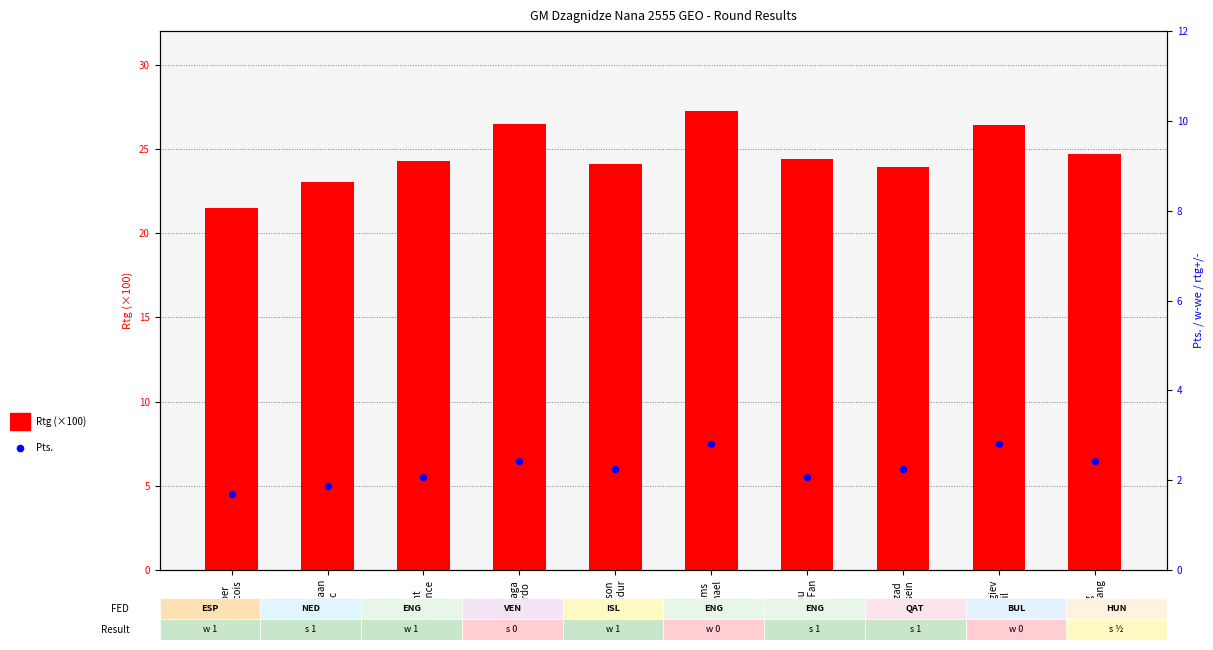

Which series has the largest total across all categories?

Rtg (x100)